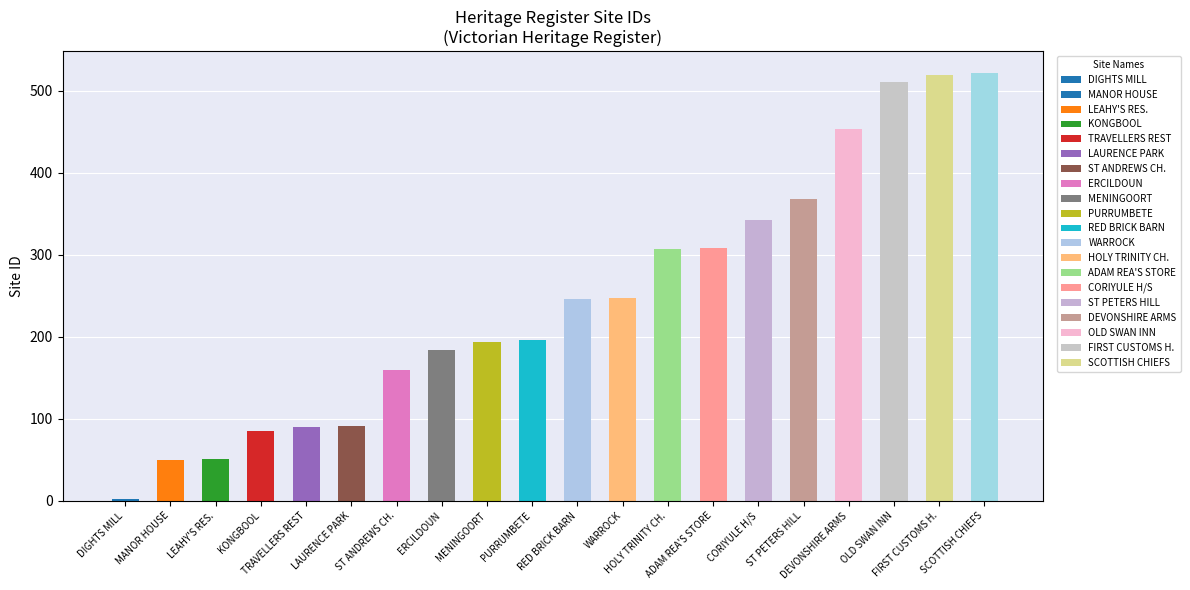

What is the label of the 2nd bar from the right?

FIRST CUSTOMS H.